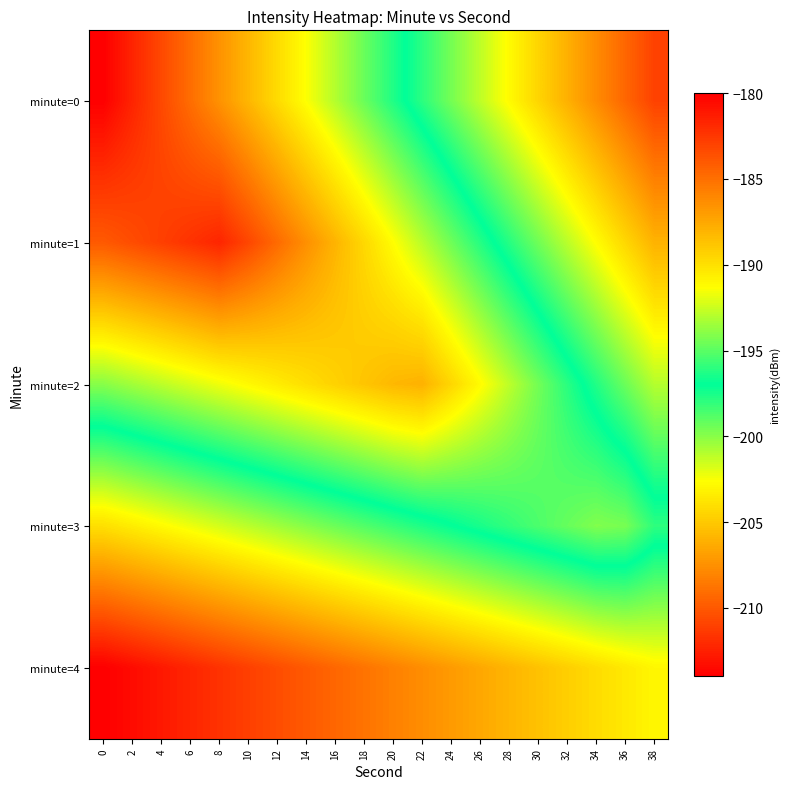

What is the spread (max minus min) of values at 12?

25.7